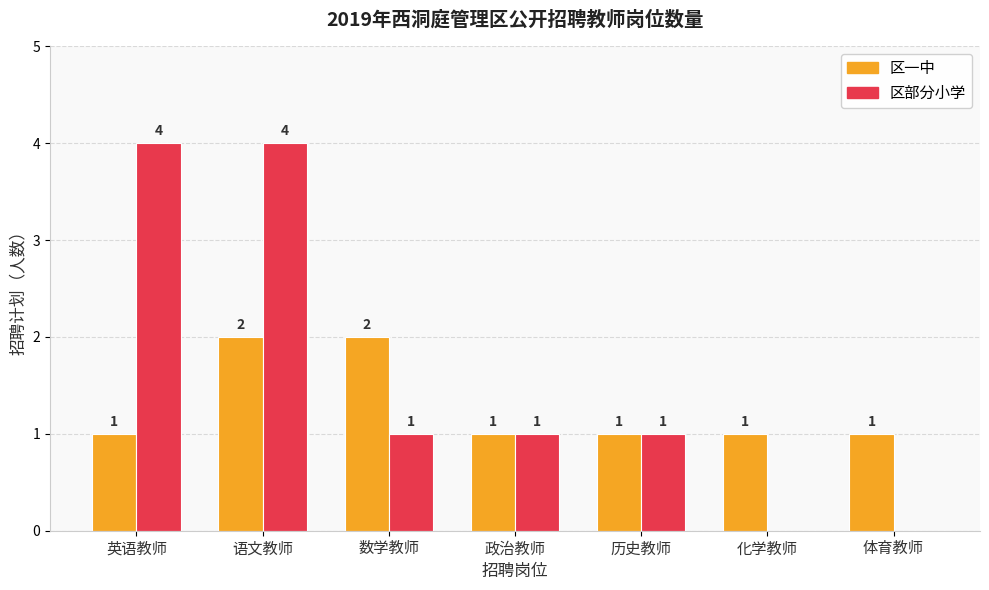

Between 语文教师 and 数学教师, which series saw the biggest shift?

区部分小学